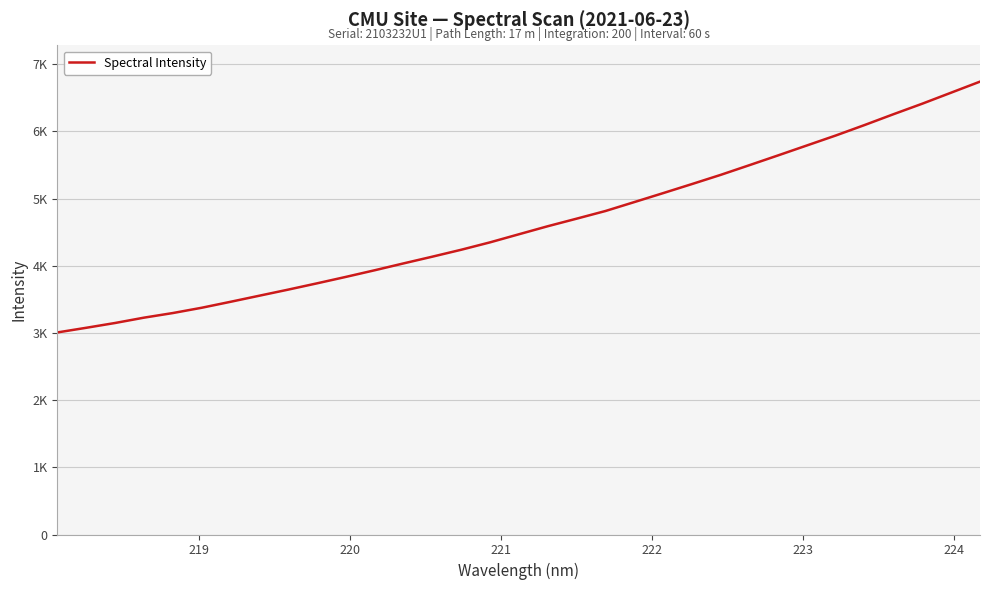

Does the chart display data point markers on the line(s)?

No